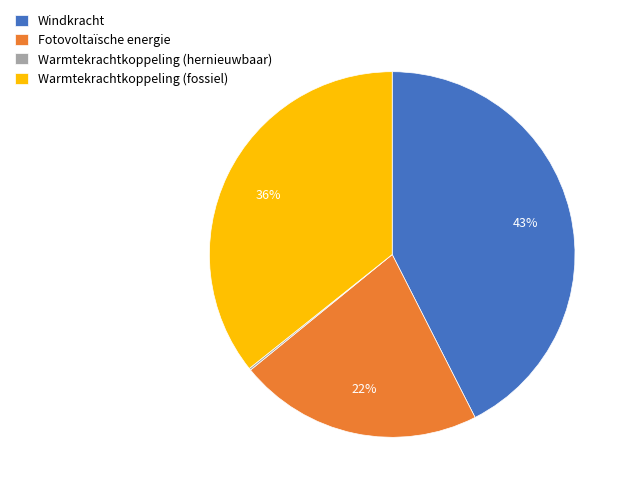

To the nearest percent, what portion does Warmtekrachtkoppeling (fossiel) represent?

36%